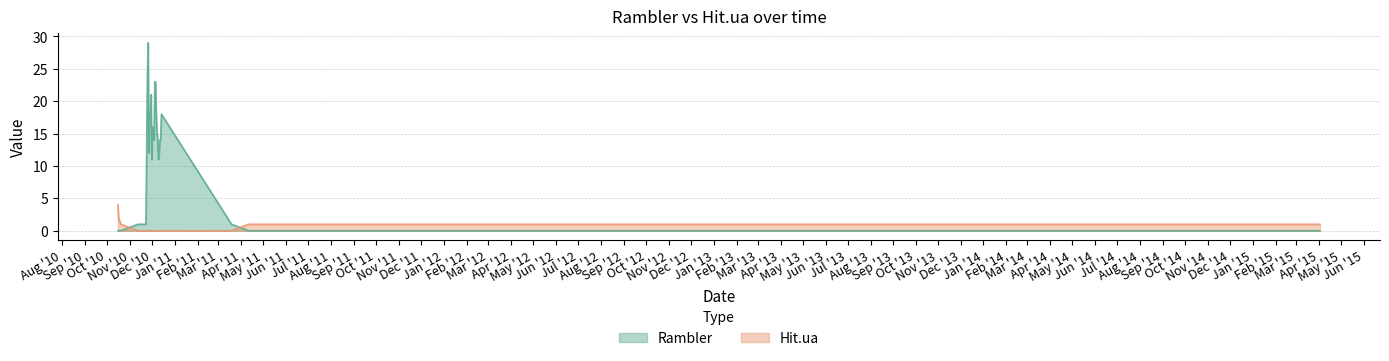

Which series has the widest spread of values?

Rambler